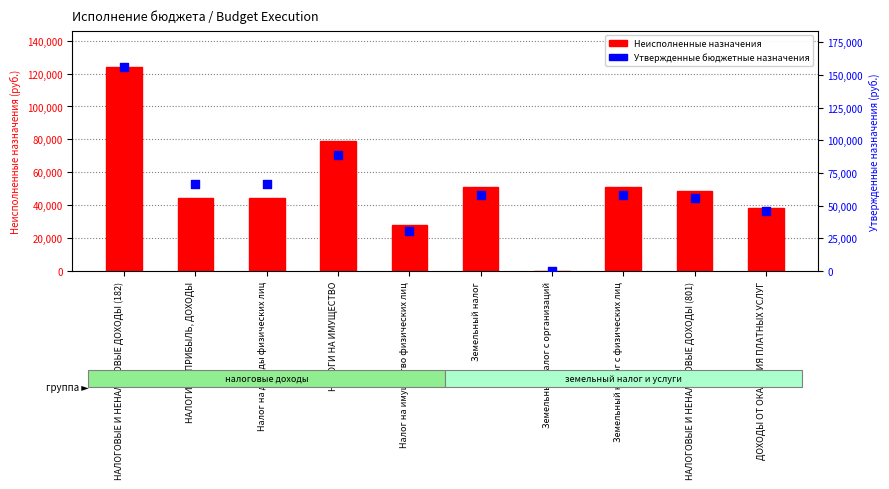

What are all the series names shown in the legend?

Неисполненные назначения, Утвержденные бюджетные назначения